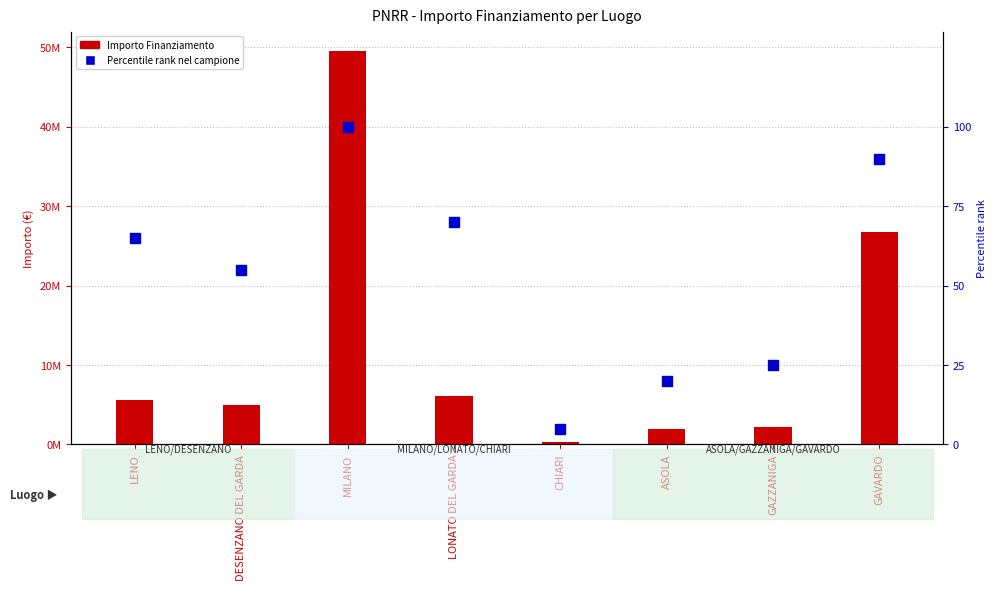

Which series has the widest spread of Y values?

Importo Finanziamento